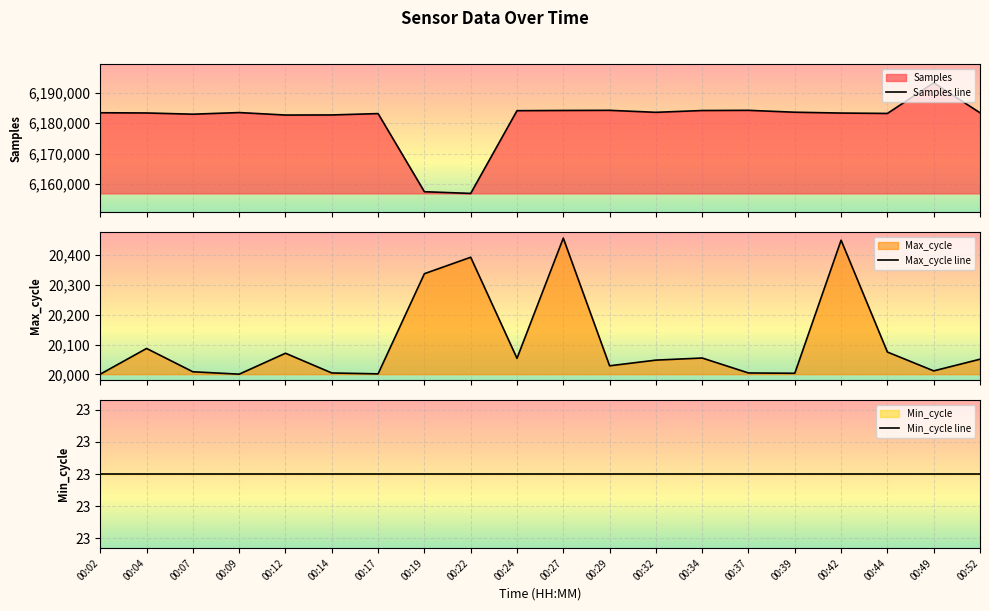

Where does the Max_cycle line series first go above 20051?

00:04